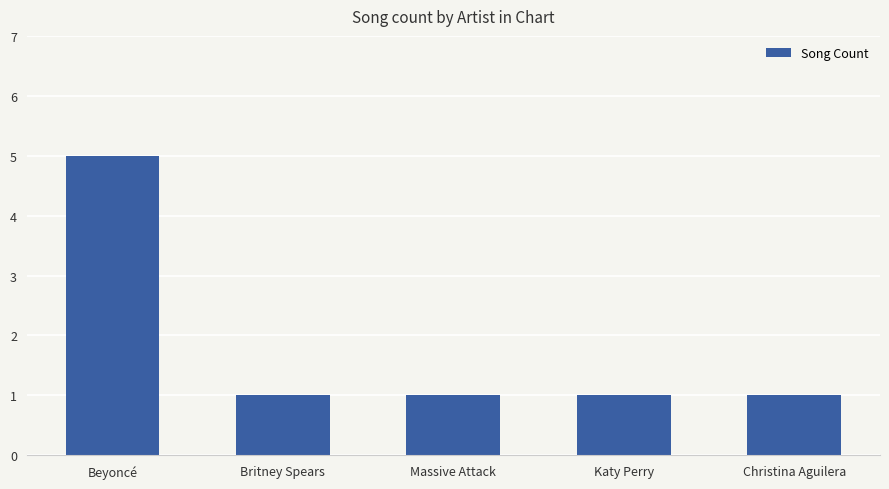

Does the chart contain stacked bars?

No